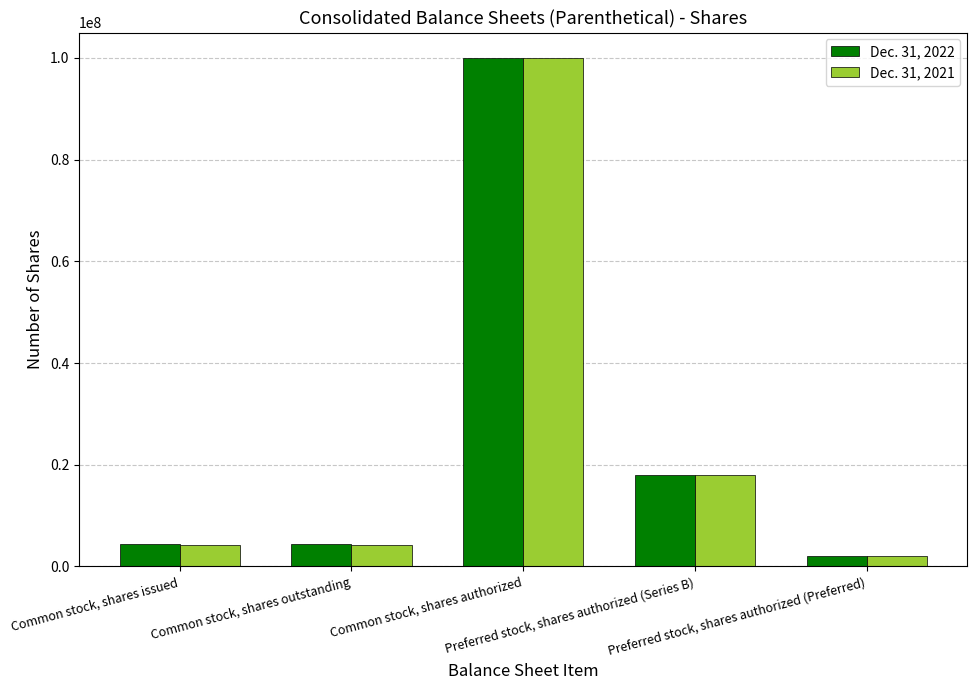

Is the value of Dec. 31, 2022 at Common stock, shares authorized greater than the value of Dec. 31, 2021 at Common stock, shares outstanding?

Yes